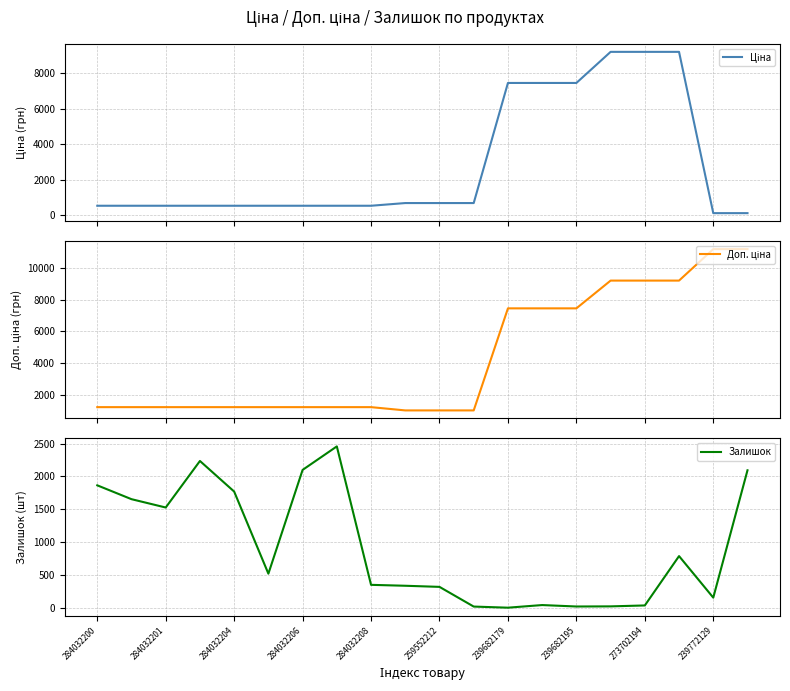

What is the average value of the Залишок series?

914